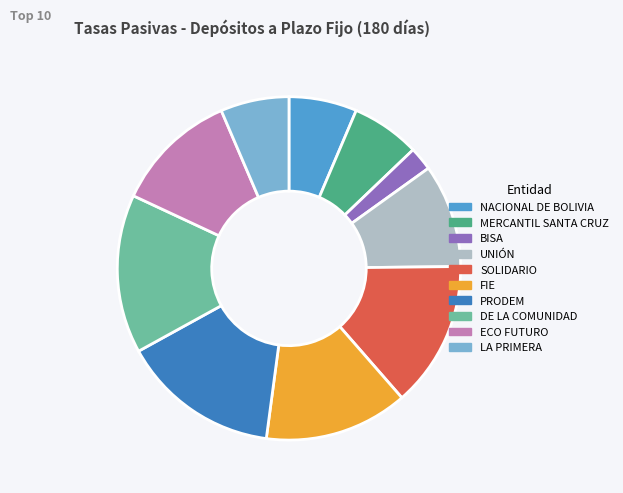

Which has a higher value, ECO FUTURO or PRODEM?

PRODEM